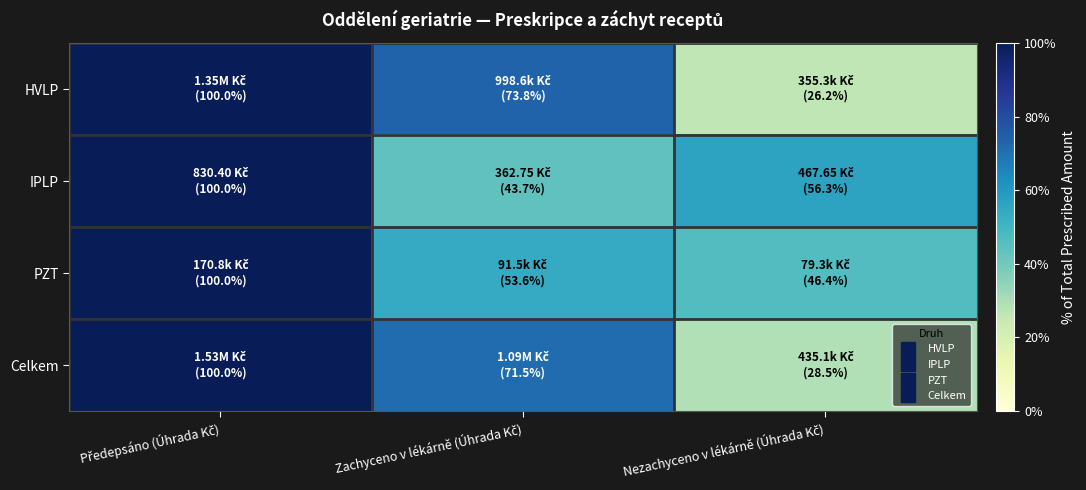

At how many categories does at least one series exceed 0?

3